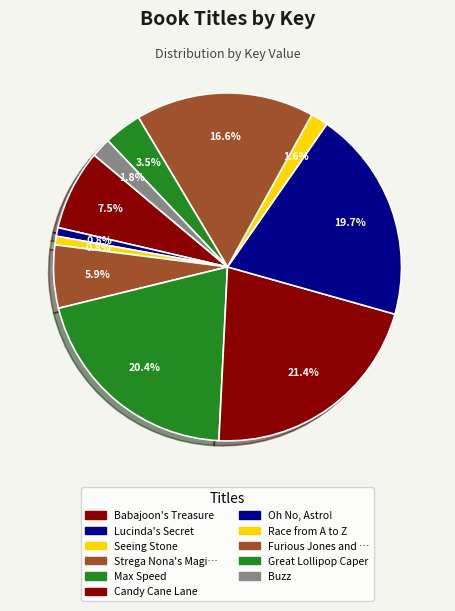

To the nearest percent, what is the average slice percentage?

9%